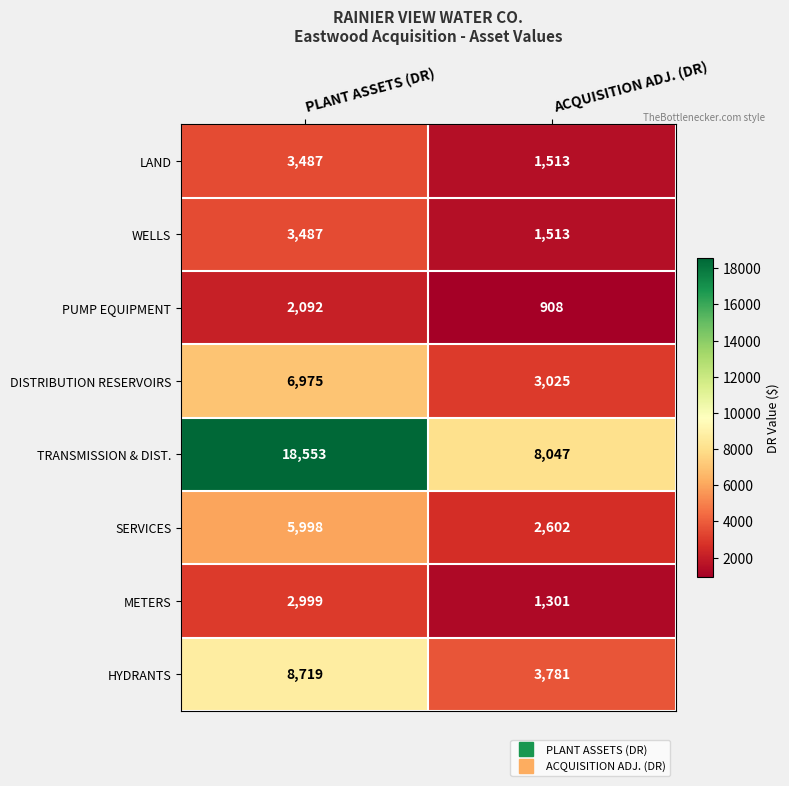

Which series changed the most between PLANT ASSETS (DR) and ACQUISITION ADJ. (DR)?

TRANSMISSION & DIST.